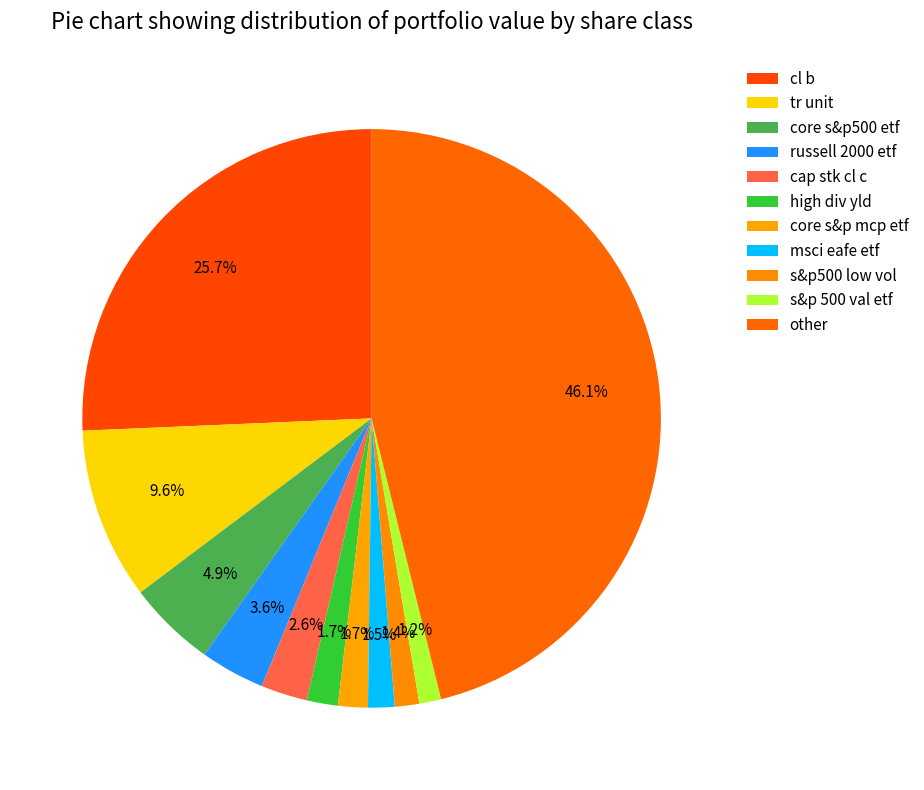

How many slices are in this pie chart?

11